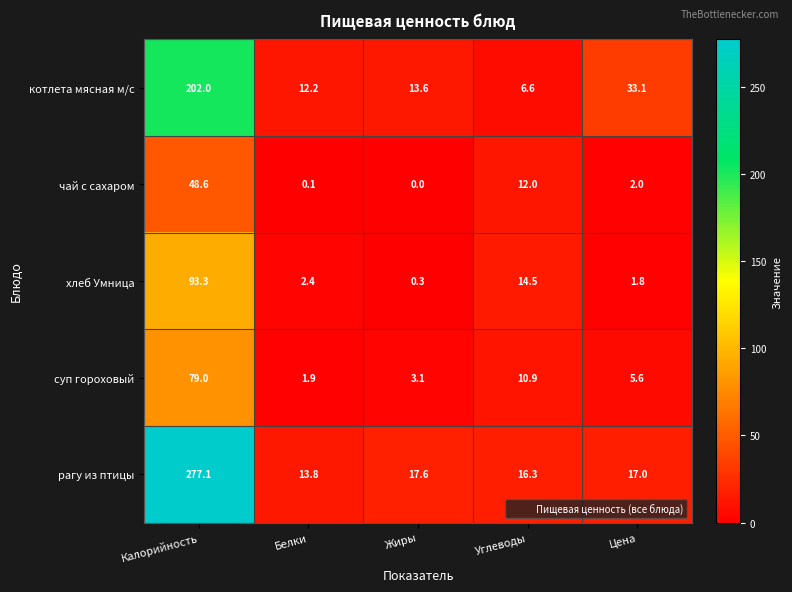

What value does the котлета мясная м/с series have at Цена?

33.1